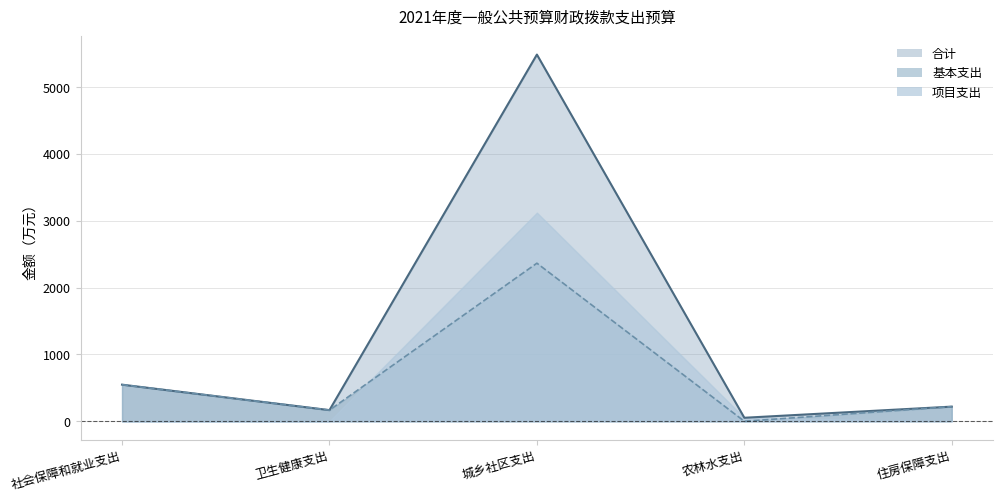

True or false: 合计 has more than 0 points higher than both neighbors.

True